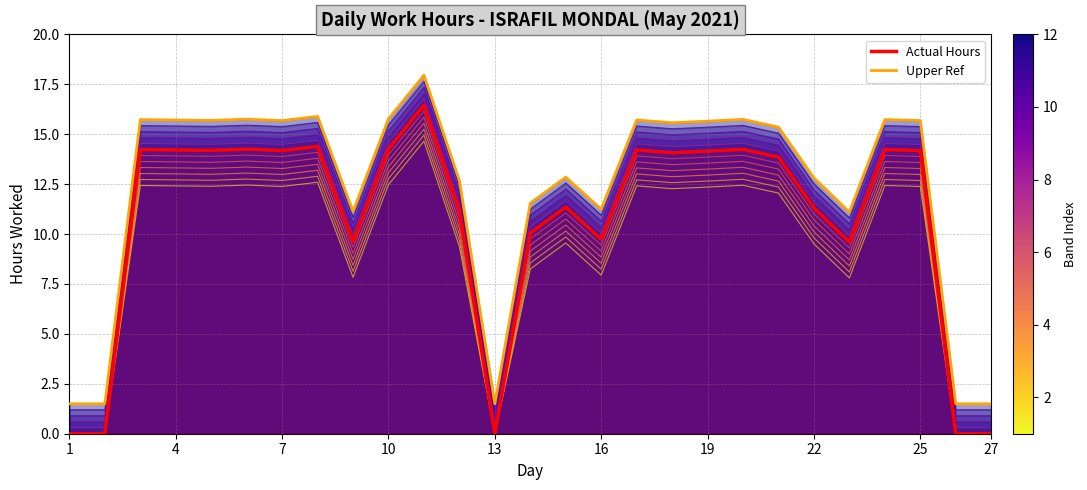

Reading left to right, transcribe all the data shown in this chart.

Actual Hours: 0.0	0.0	14.2	14.2	14.2	14.2	14.2	14.4	9.6	14.3	16.4	11.2	0.0	10.1	11.3	9.7	14.2	14.1	14.2	14.2	13.8	11.3	9.6	14.2	14.2	0.0	0.0
Upper Ref: 1.5	1.5	15.7	15.7	15.7	15.8	15.7	15.9	11.1	15.8	17.9	12.7	1.5	11.6	12.8	11.2	15.7	15.6	15.7	15.7	15.3	12.8	11.1	15.7	15.7	1.5	1.5